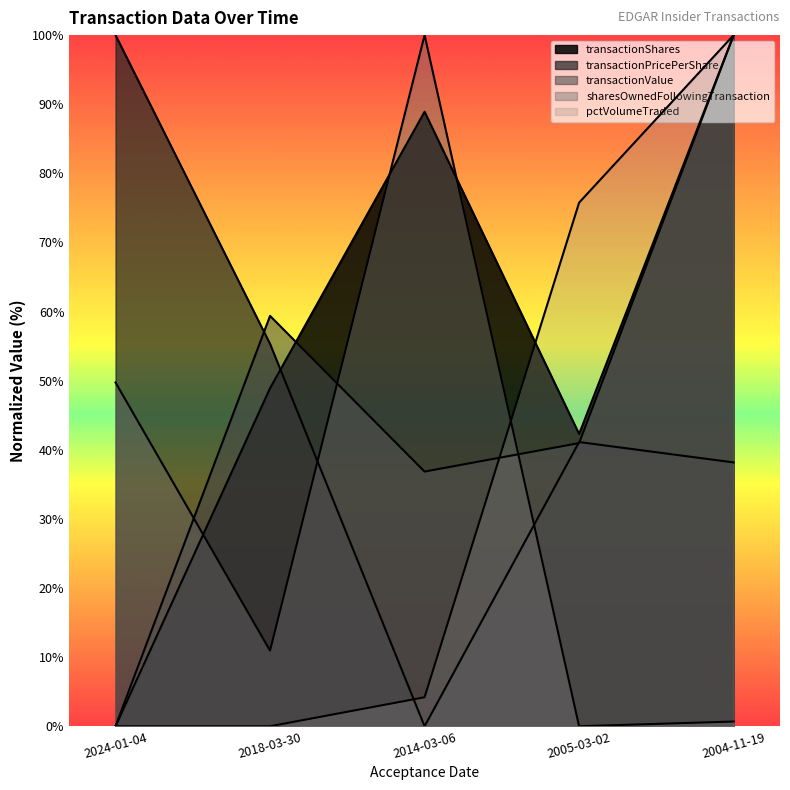

Is the value of transactionShares at 2005-03-02 greater than the value of pctVolumeTraded at 2018-03-30?

Yes